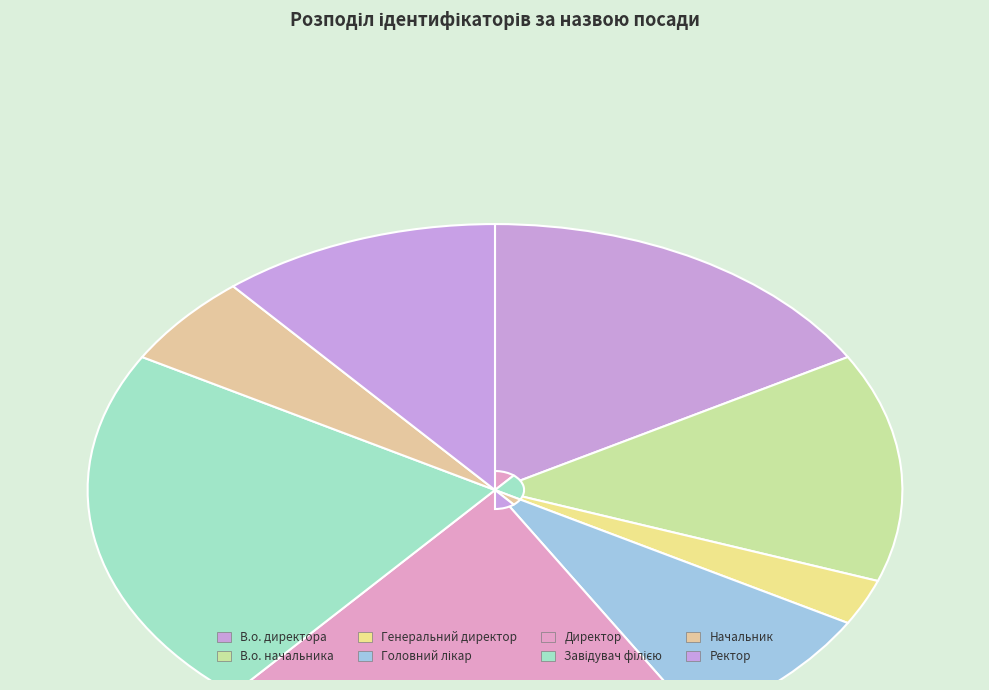

Does В.о. директора represent more than half of the total?

No